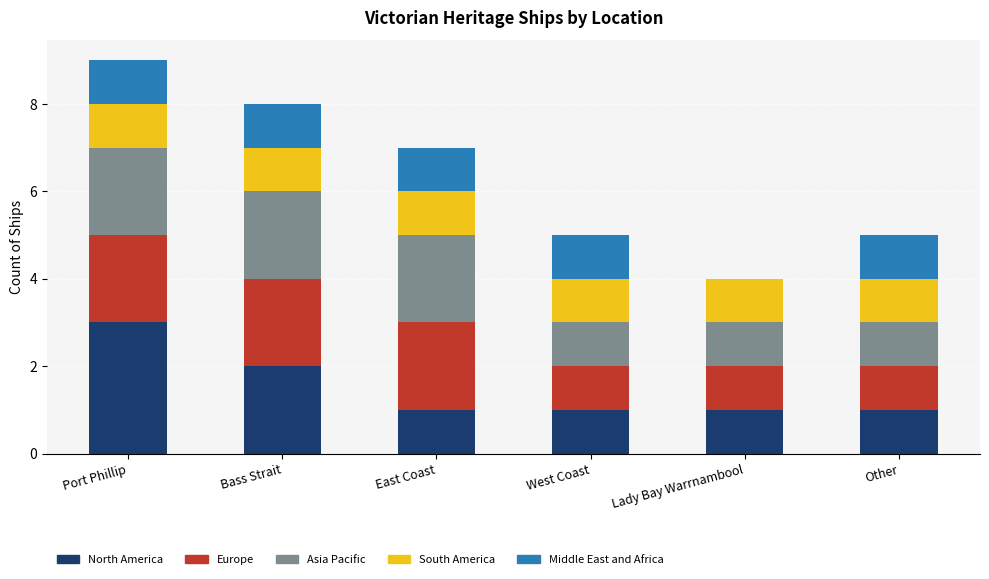

Does the chart contain stacked bars?

Yes